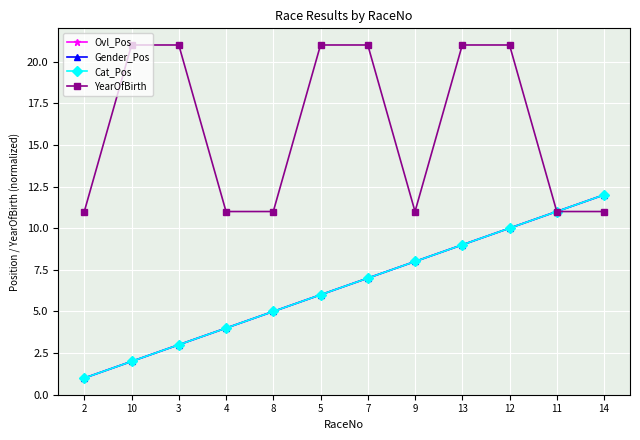

Is this an area chart (filled region under the line)?

No